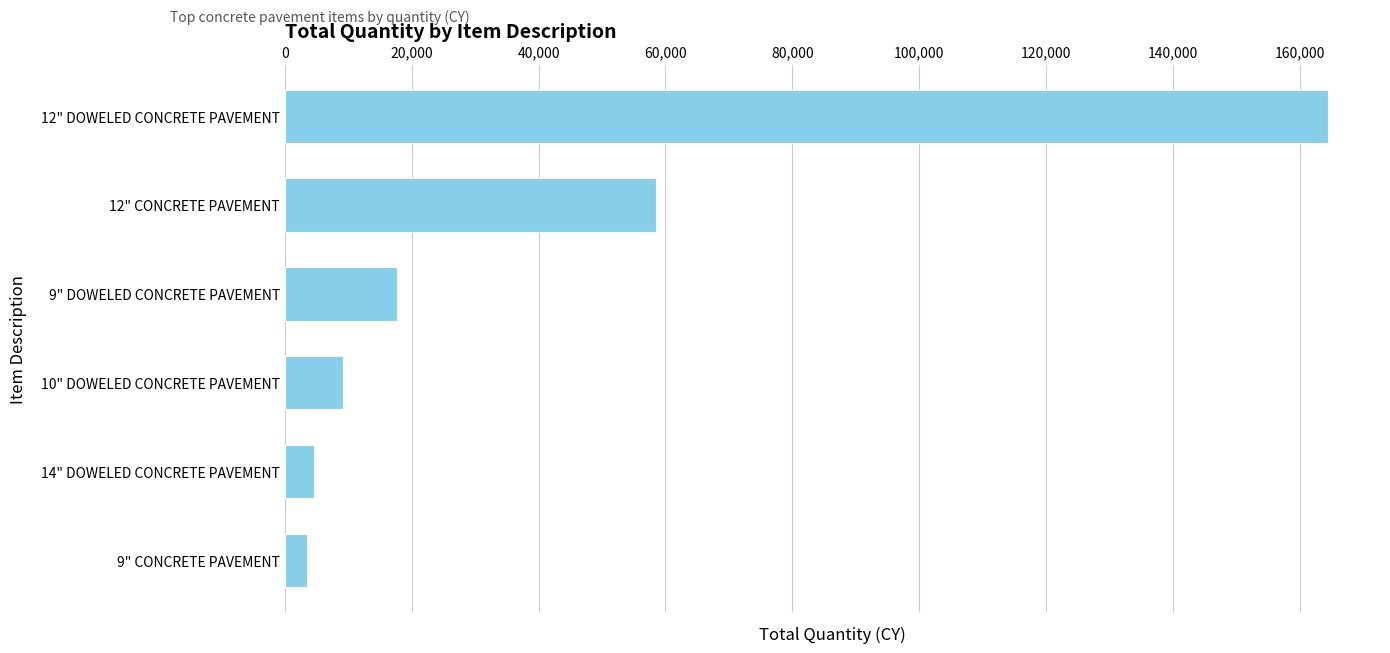

Does the chart contain any negative values?

No